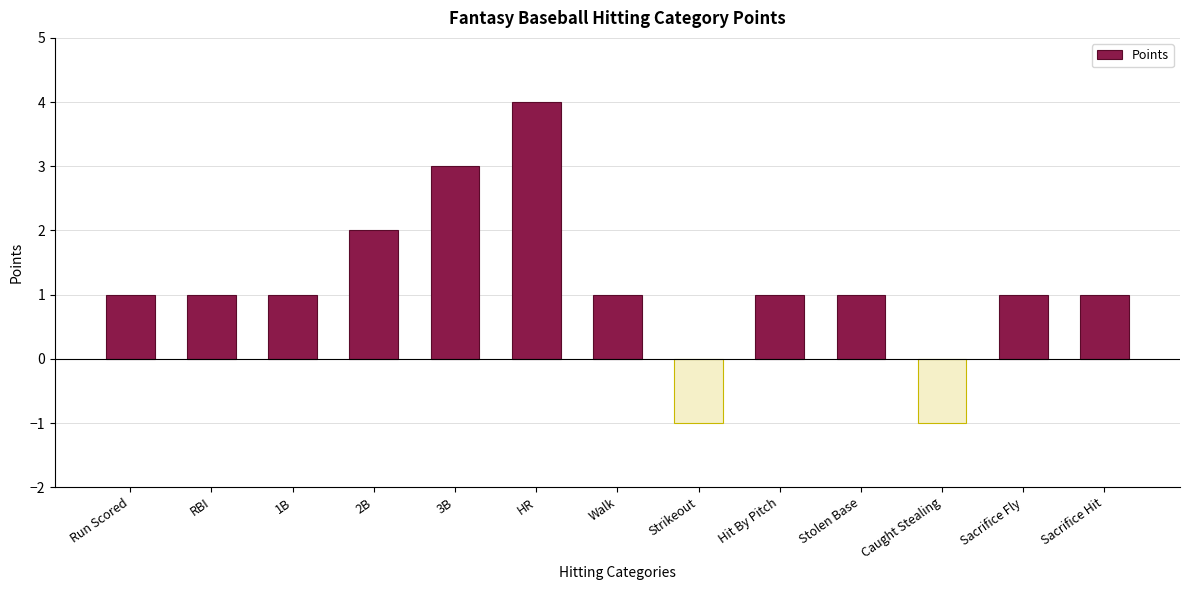

What is the maximum value shown in the chart?

4